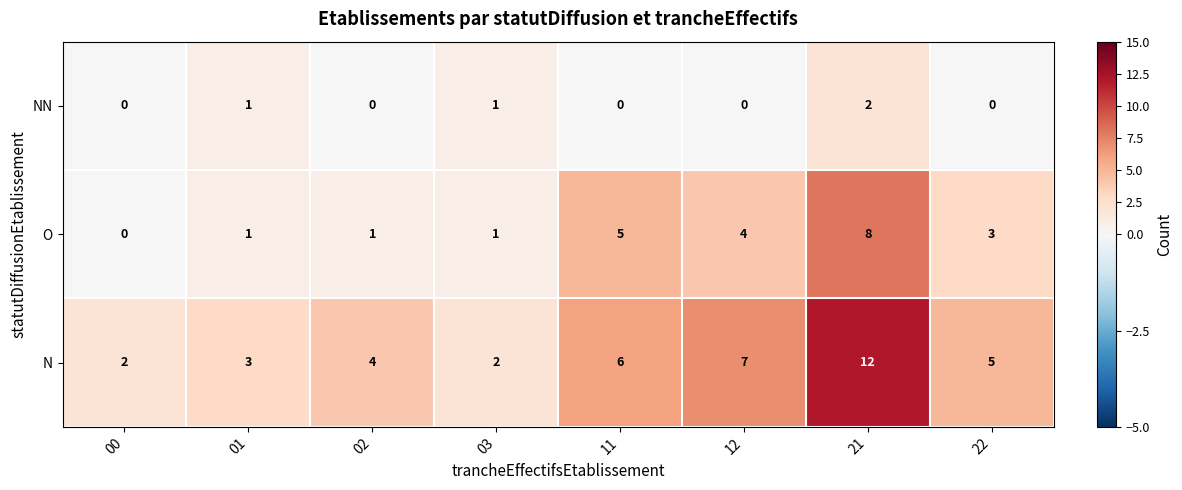

At which label does O first exceed 3?

11